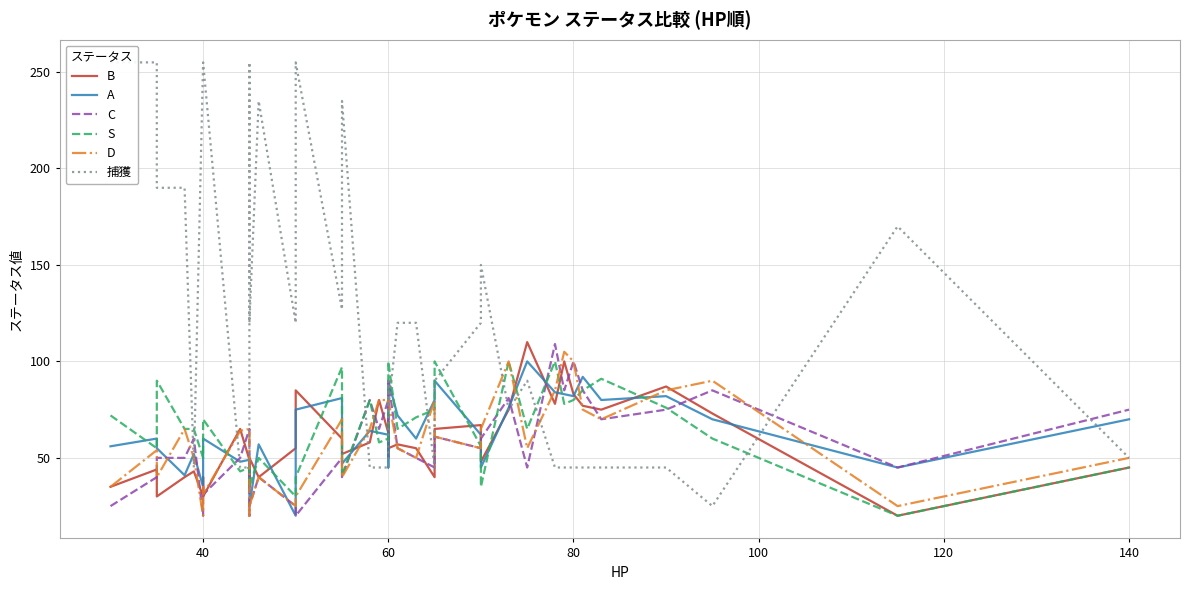

Is it true that C equals 26 at 16?

False